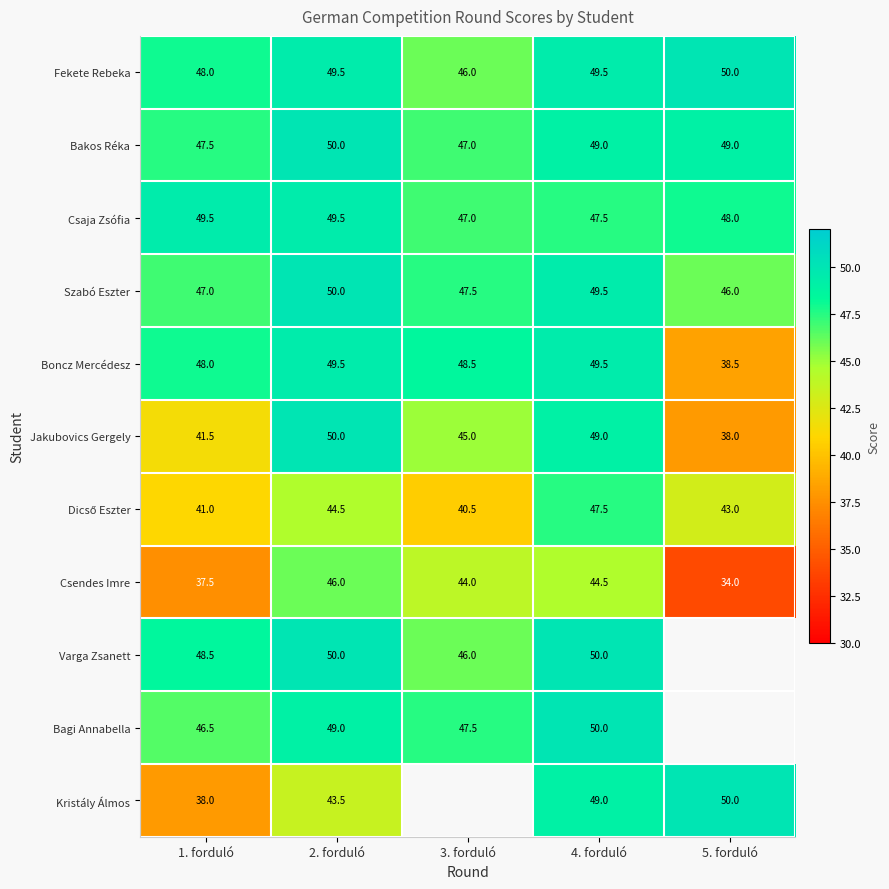

What is the highest value of the Jakubovics Gergely series?

50.0